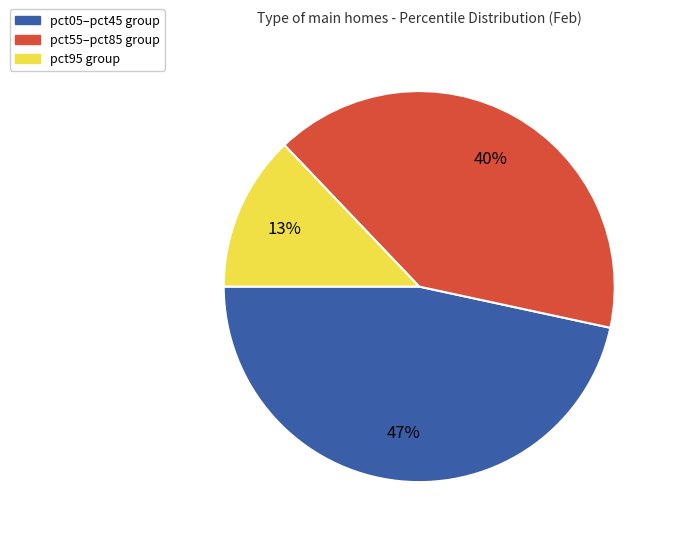

How many segments does this pie chart have?

3